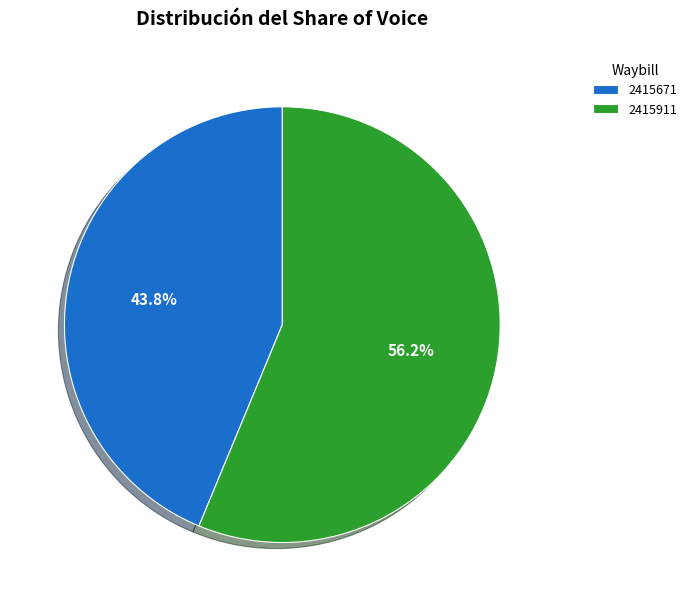

How many slices are in this pie chart?

2